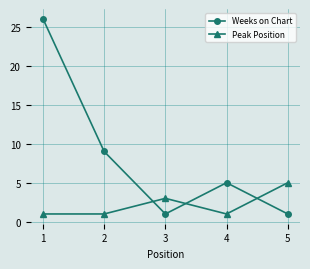

What is the approximate value of Peak Position at 1?

1